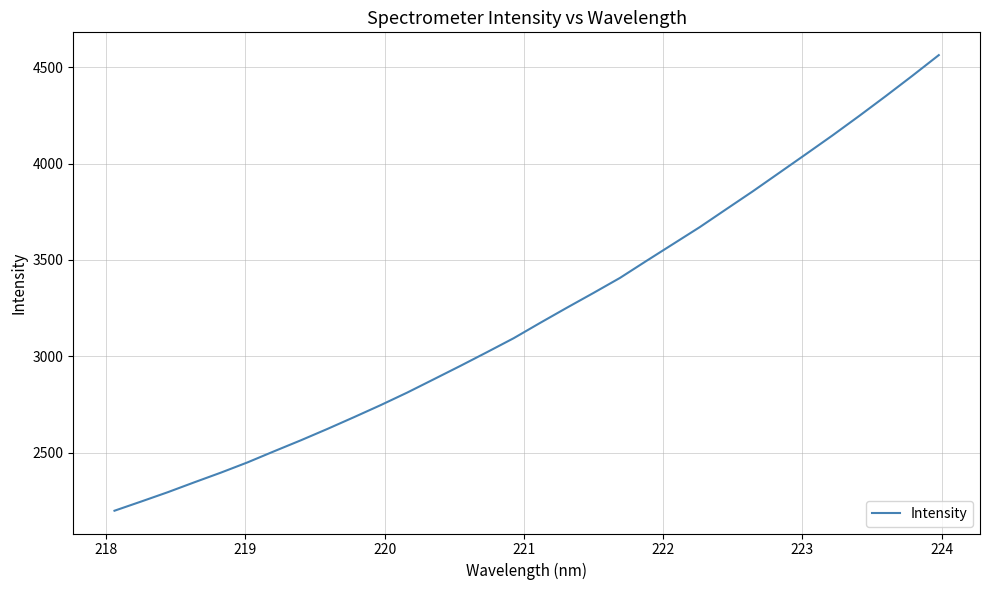

What is the sum of all values?

103114.4